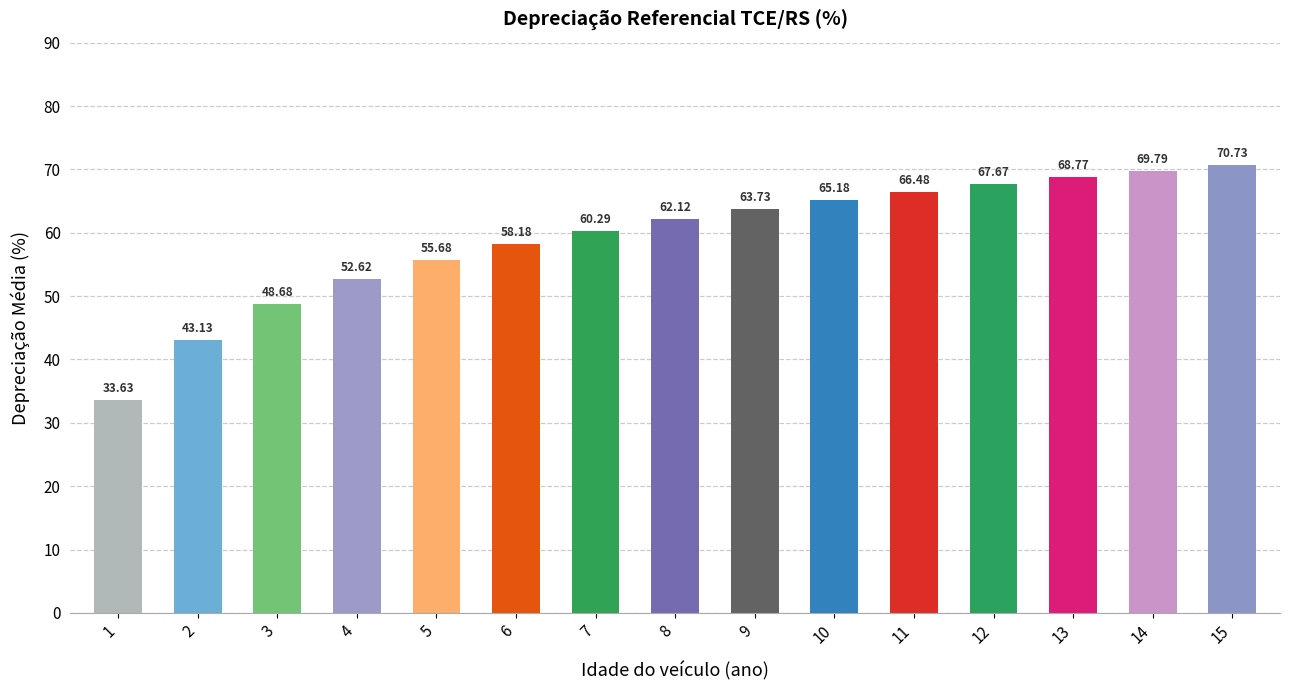

Count the number of categories in the chart.

15